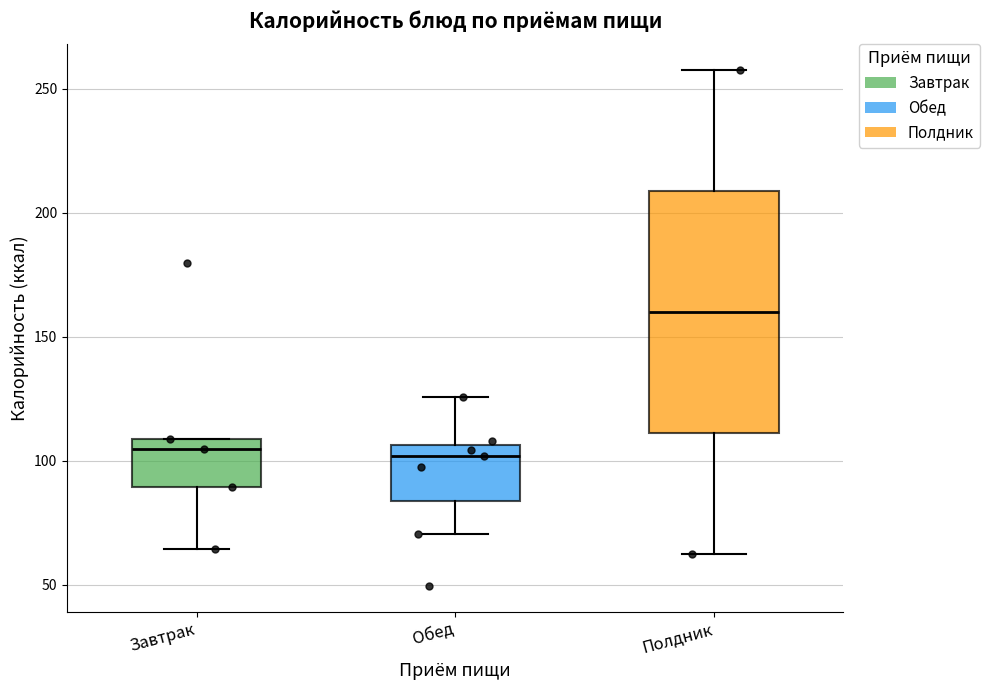

Which box has the highest median line?

Полдник